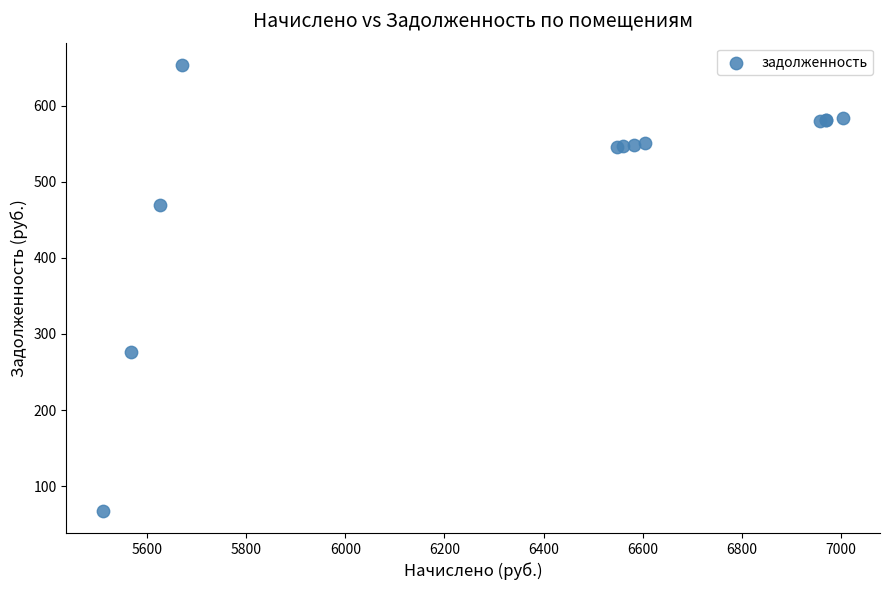

What Y value in the scatter plot is closest to 360?

276.9